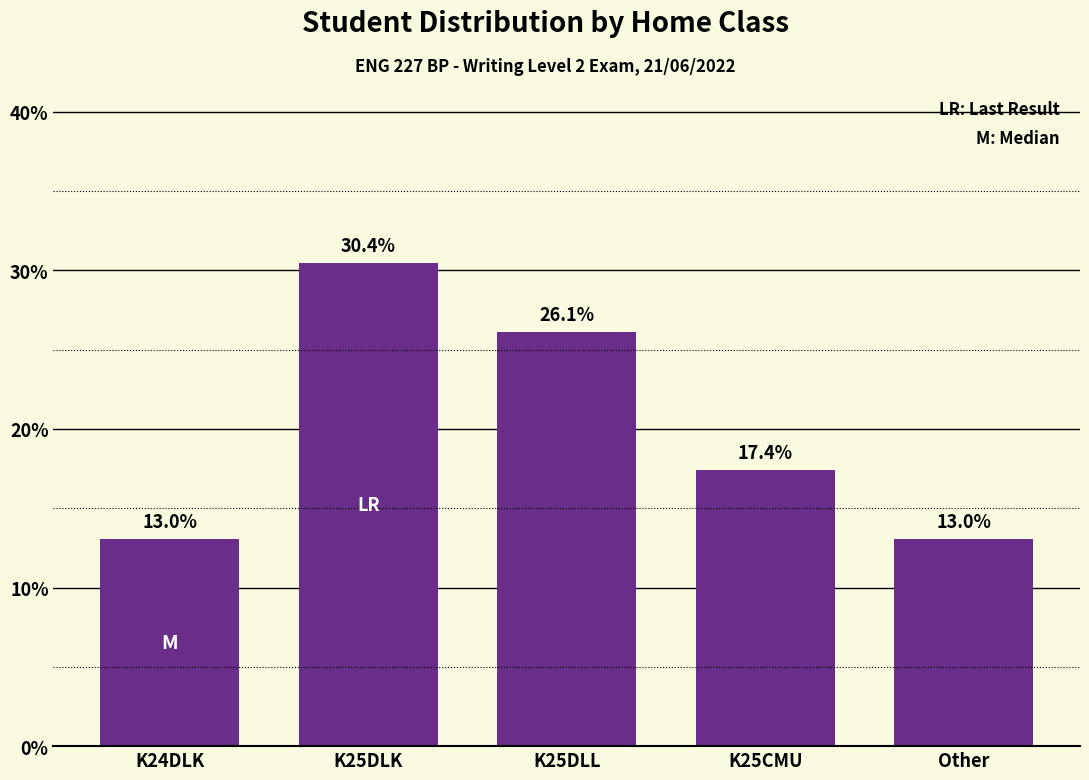

Reading left to right, extract all data points from this chart.

K24DLK=13.0	K25DLK=30.4	K25DLL=26.1	K25CMU=17.4	Other=13.0